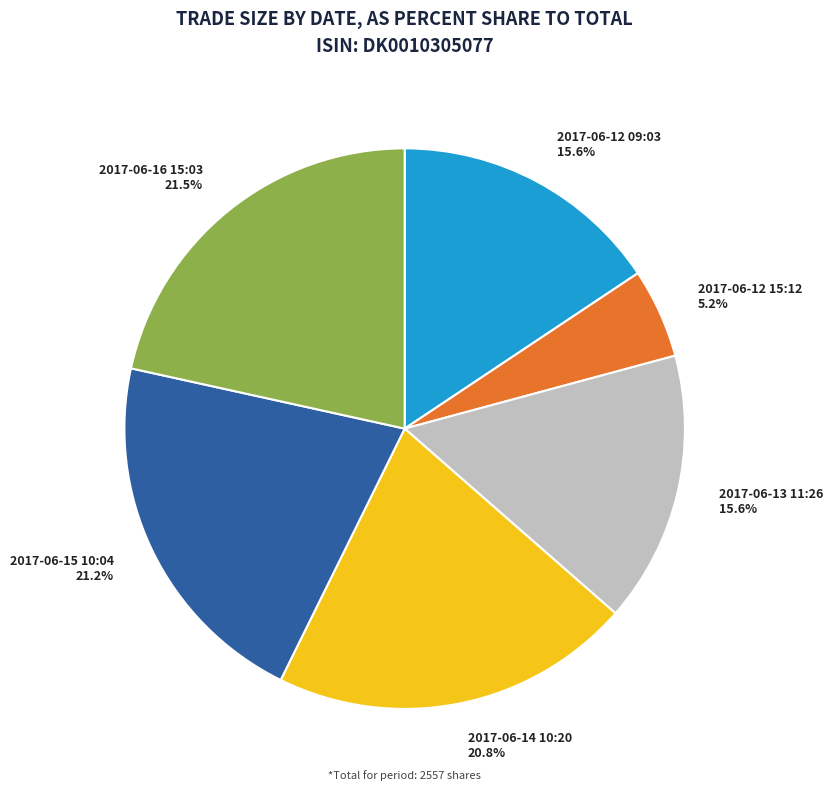

How many segments does this pie chart have?

6